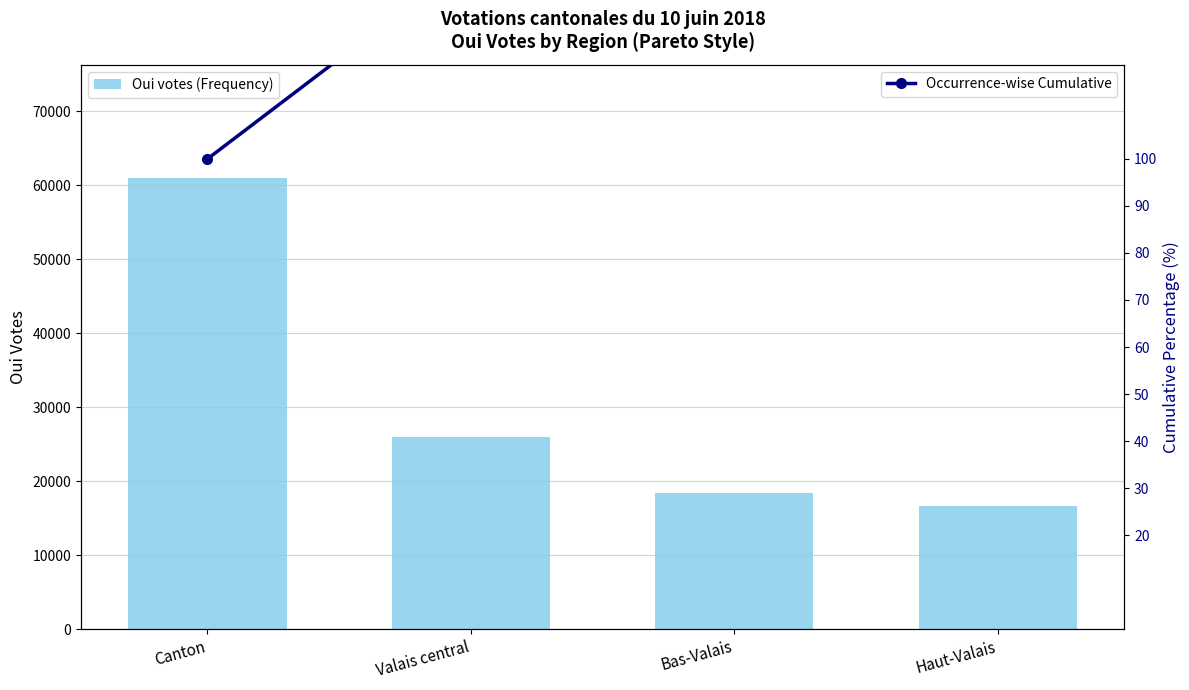

What is the minimum value for Occurrence-wise Cumulative?

100.0